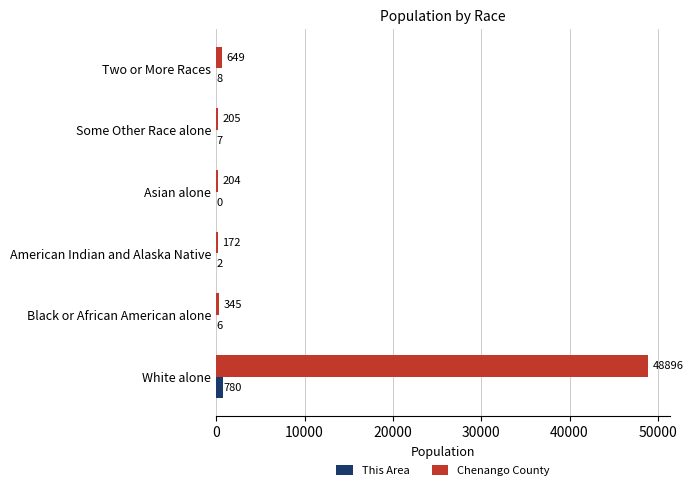

What is the total value across all series at Black or African American alone?

351